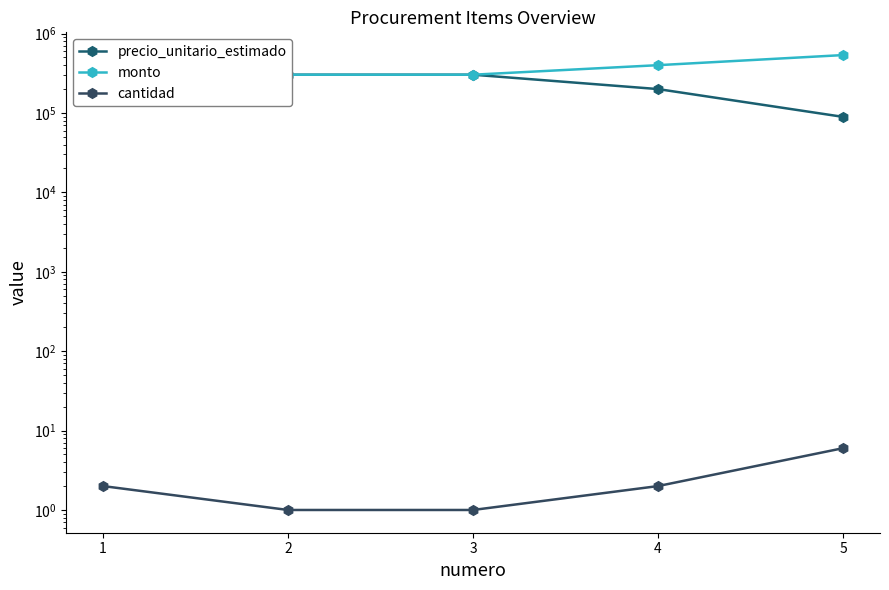

At 3, list the series in order from smallest to largest.

cantidad, precio_unitario_estimado, monto